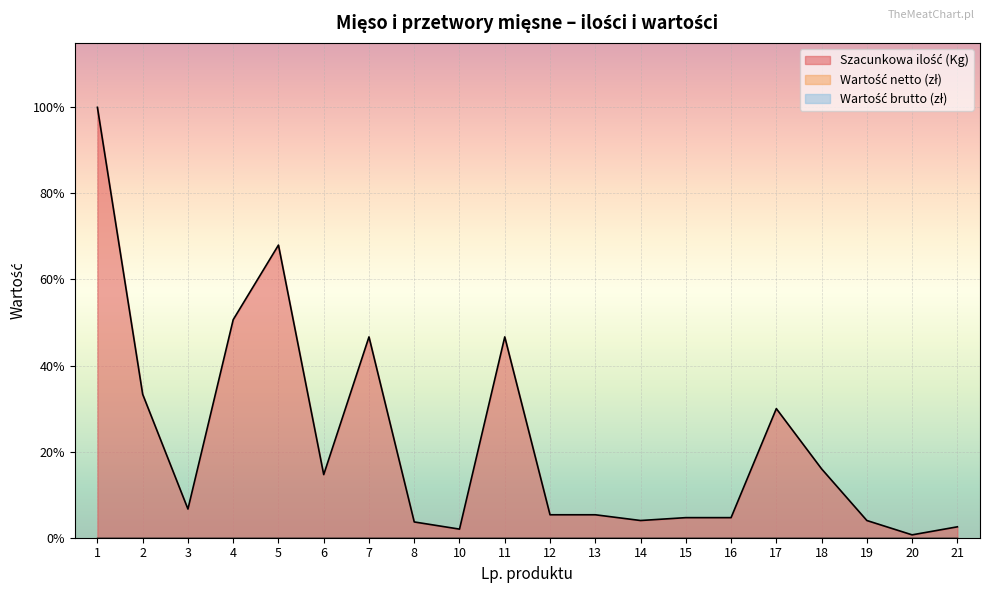

How many data points does each series have?

20